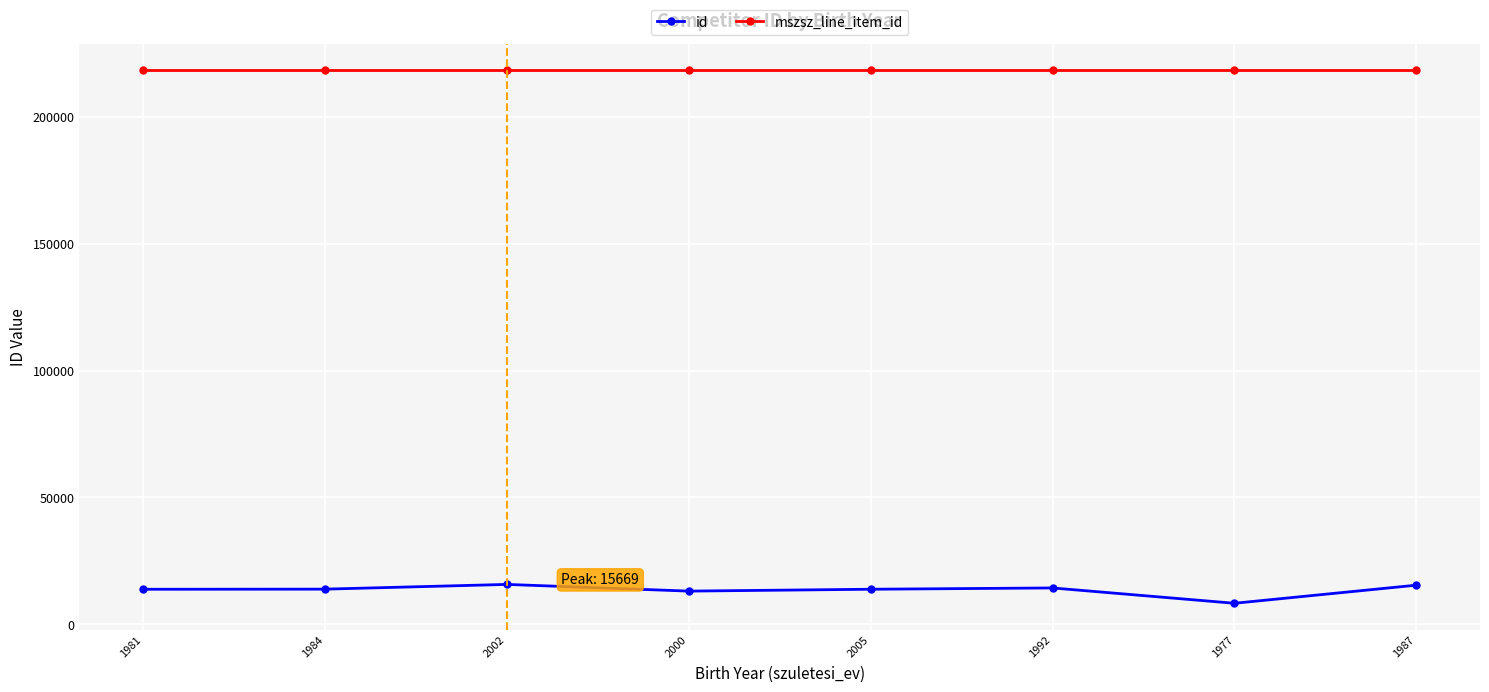

What is the highest value of the id series?

15669